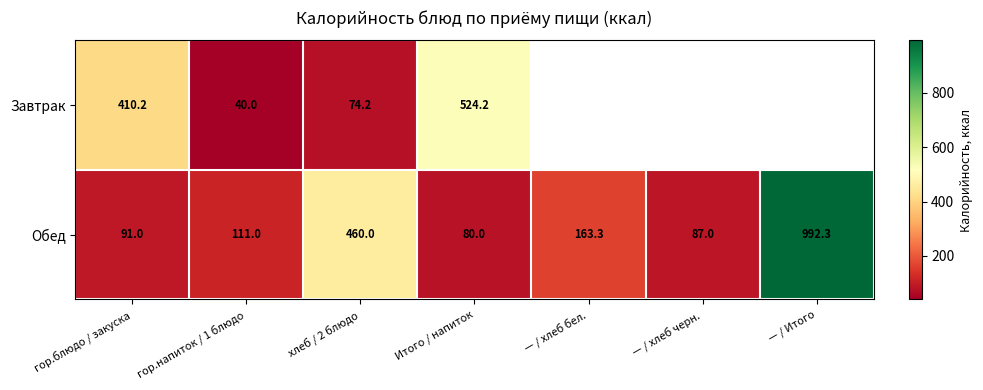

What is the greatest value displayed?

992.3